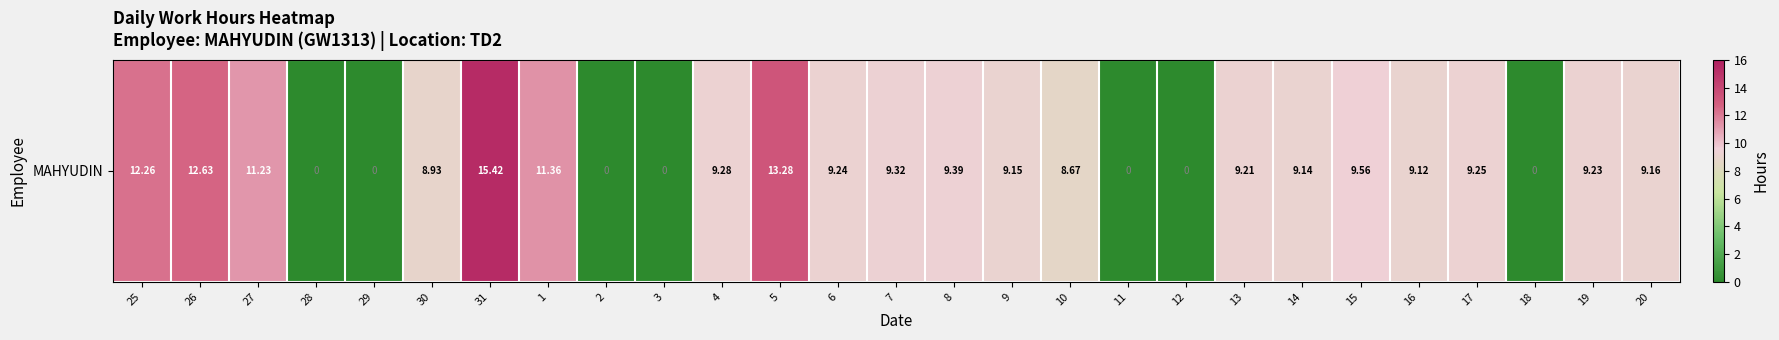

What is the greatest value displayed?

15.4